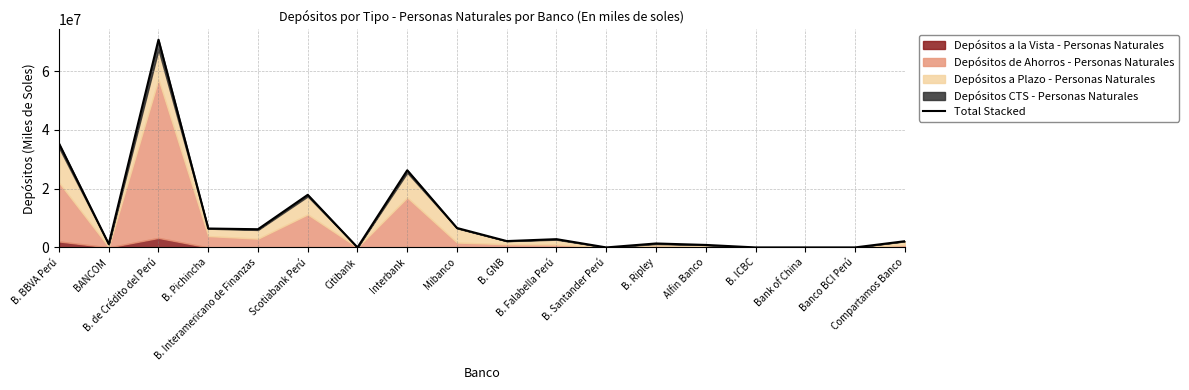

What is the label of the 5th point from the right?

Alfin Banco